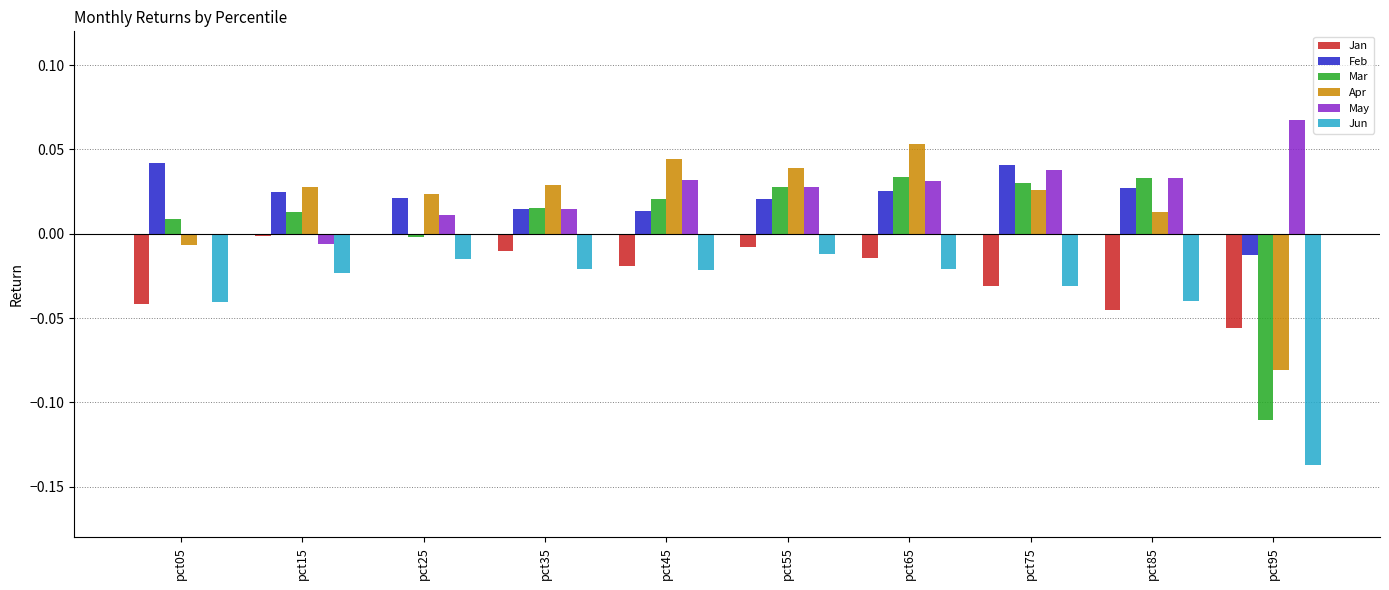

Which series has the largest total across all categories?

May